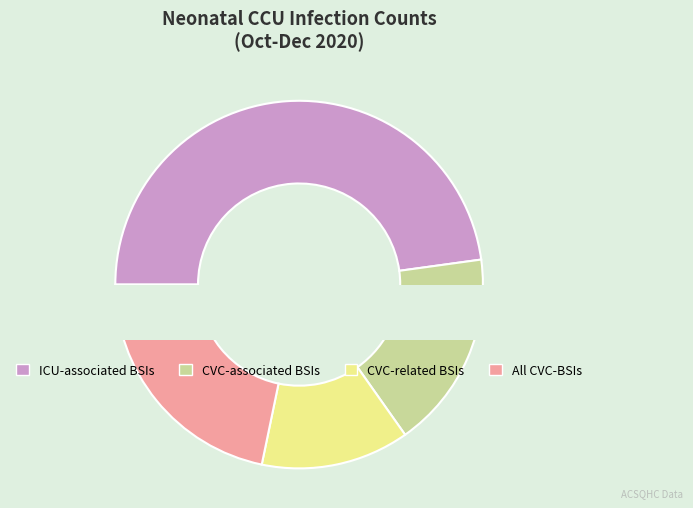

Is Number of all ICU-associated CVC-BSIs the majority of the pie?

No